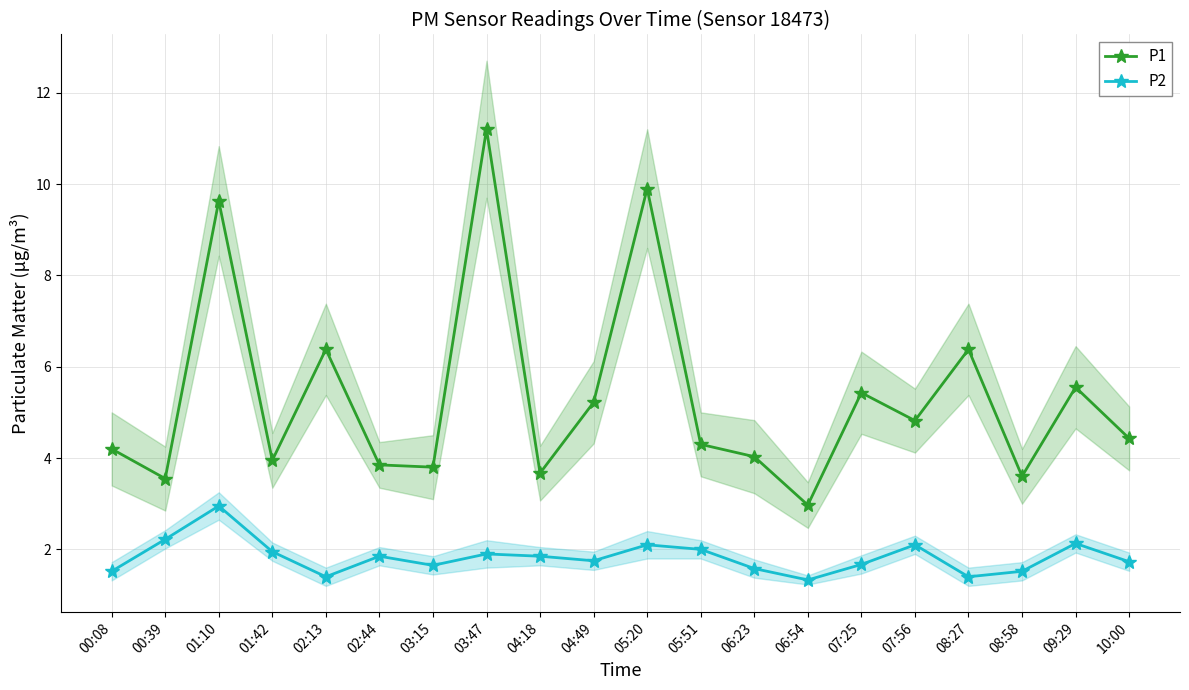

At which category does P1 reach its first local valley?

00:39